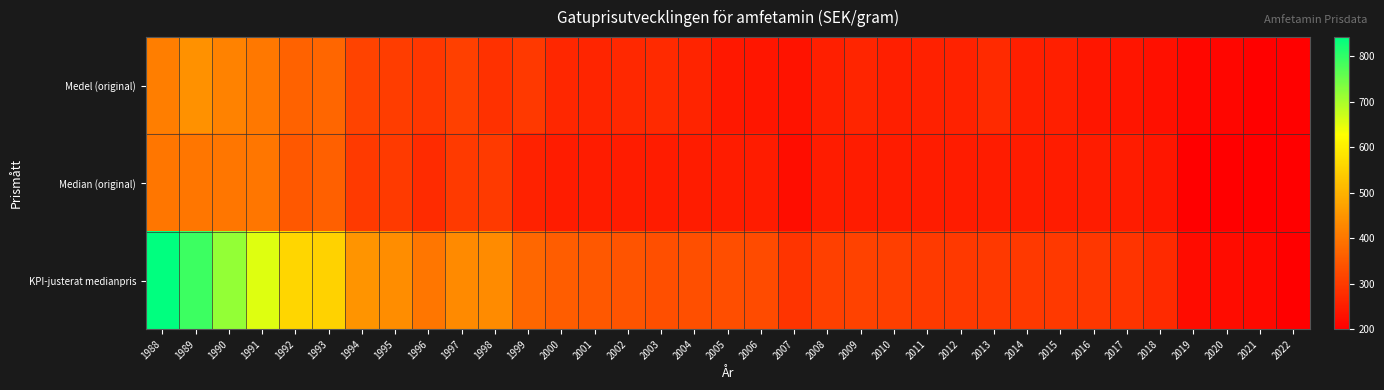

Which series has the largest total across all categories?

KPI-justerat medianpris